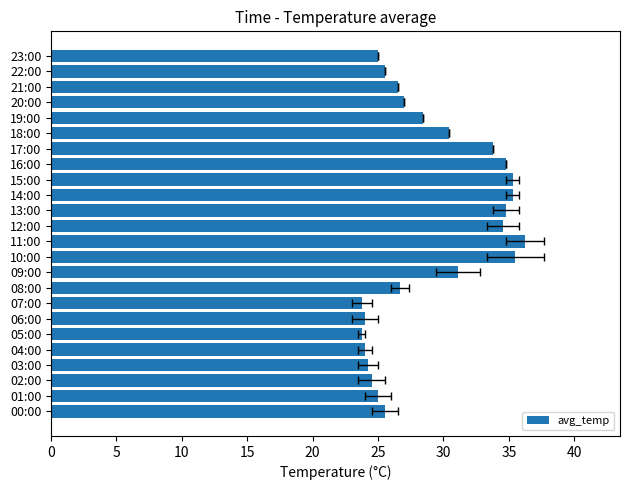

What is the sum of all values?

695.6